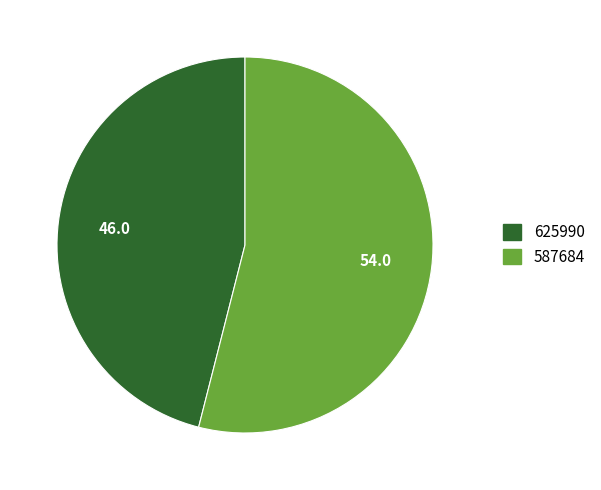

Do 587684 and 625990 together represent more than half of the pie?

Yes